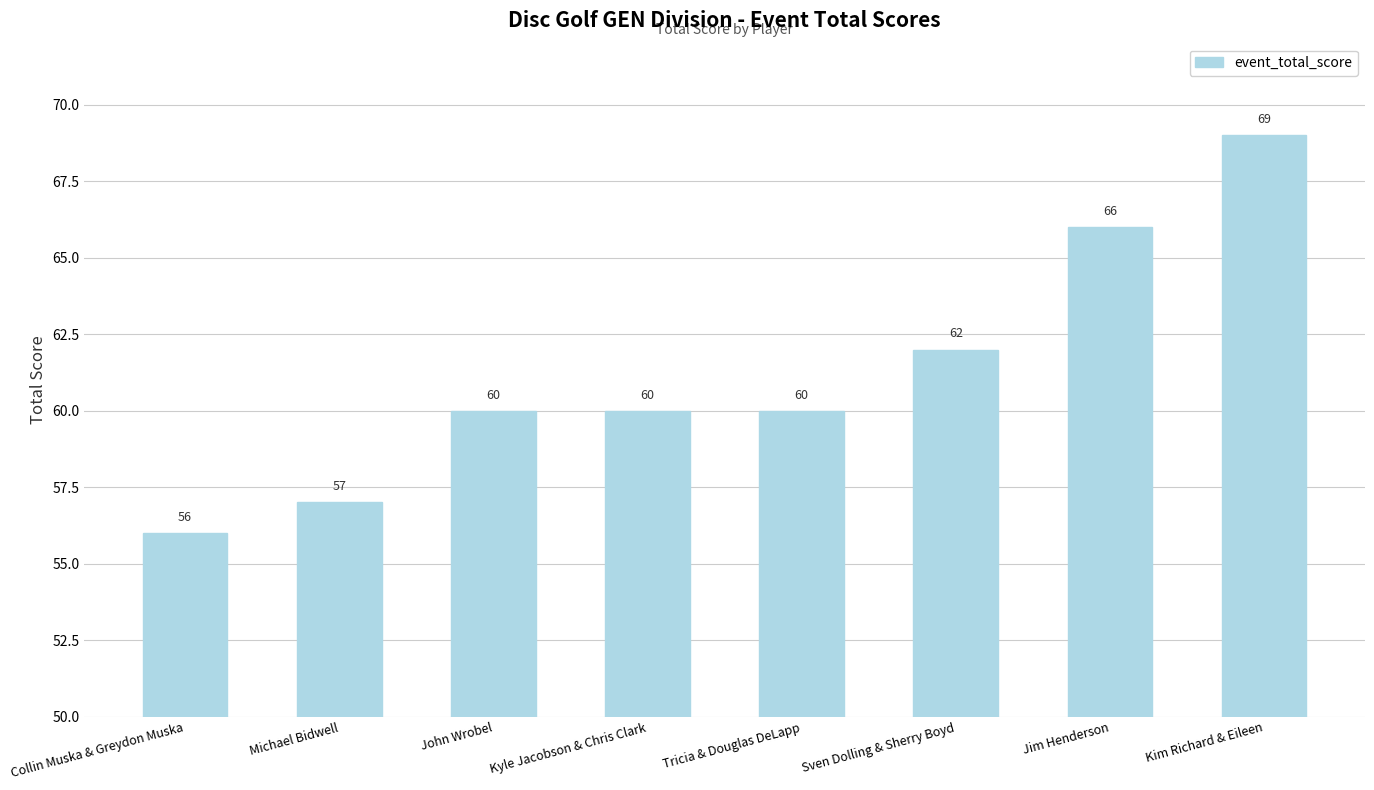

Reading left to right, what are all the values shown in this chart?

56	57	60	60	60	62	66	69